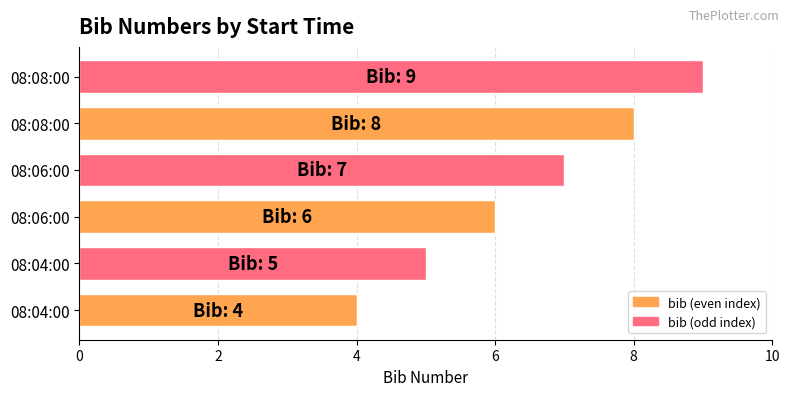

How many data points are less than 7?

3